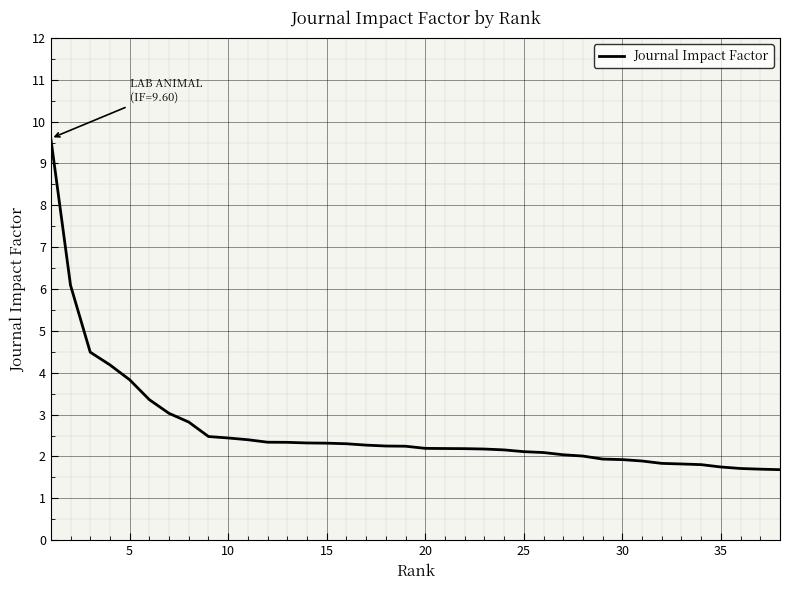

What is the smallest value displayed?

1.7